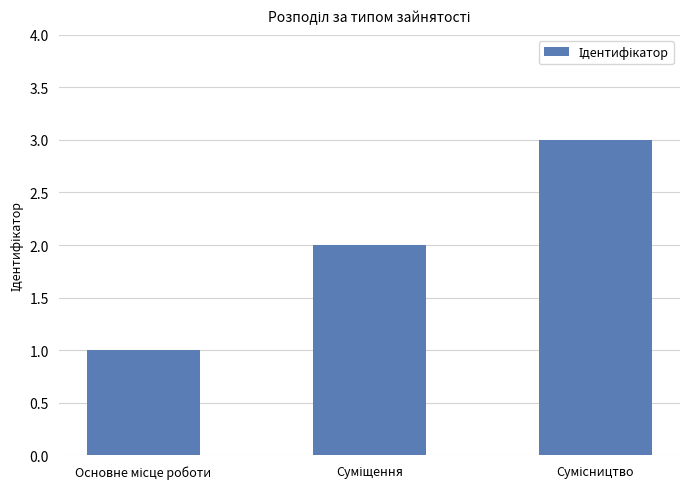

How many bars are there in total?

3